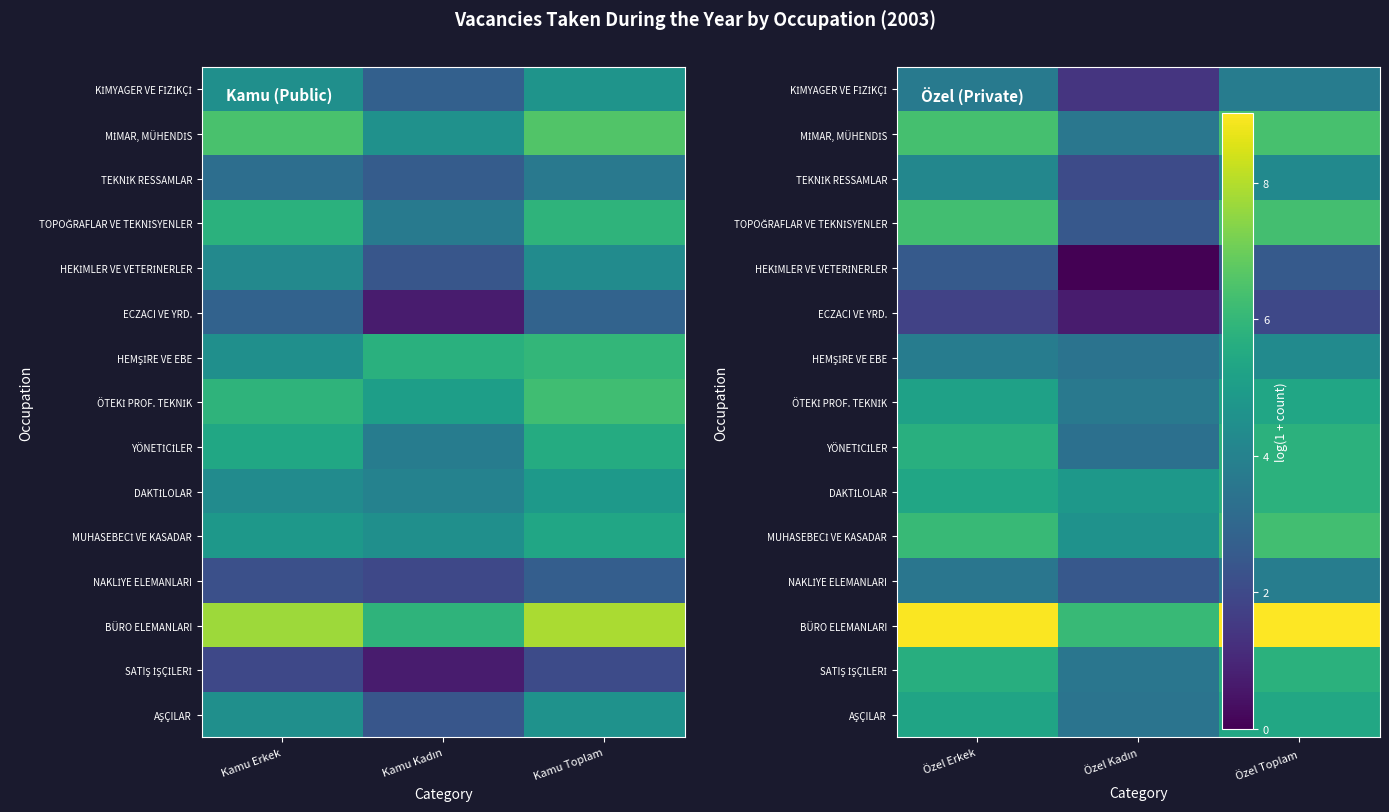

How many data points does each series have?

3